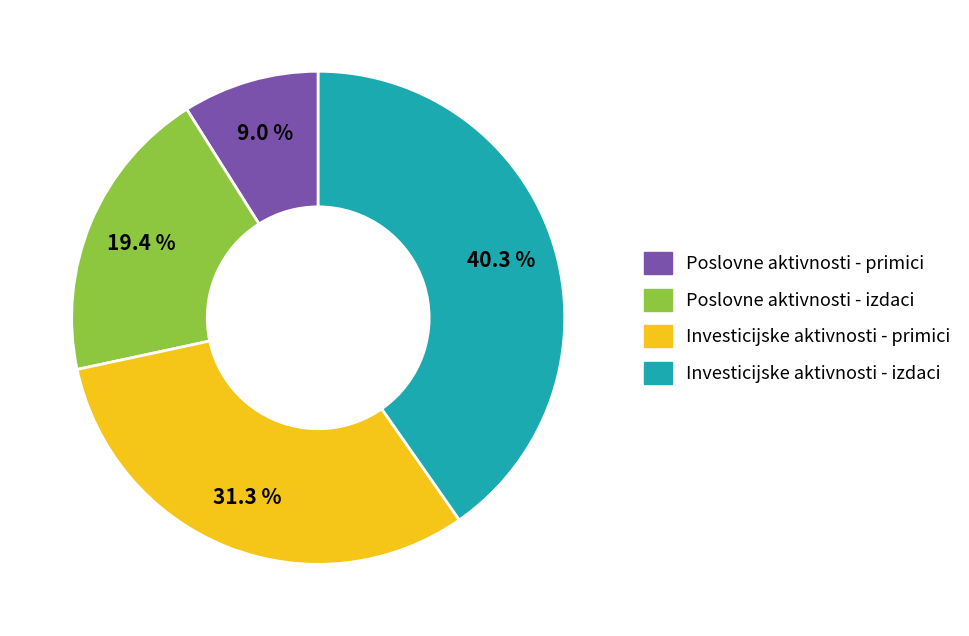

To the nearest percent, what is the average slice percentage?

25%